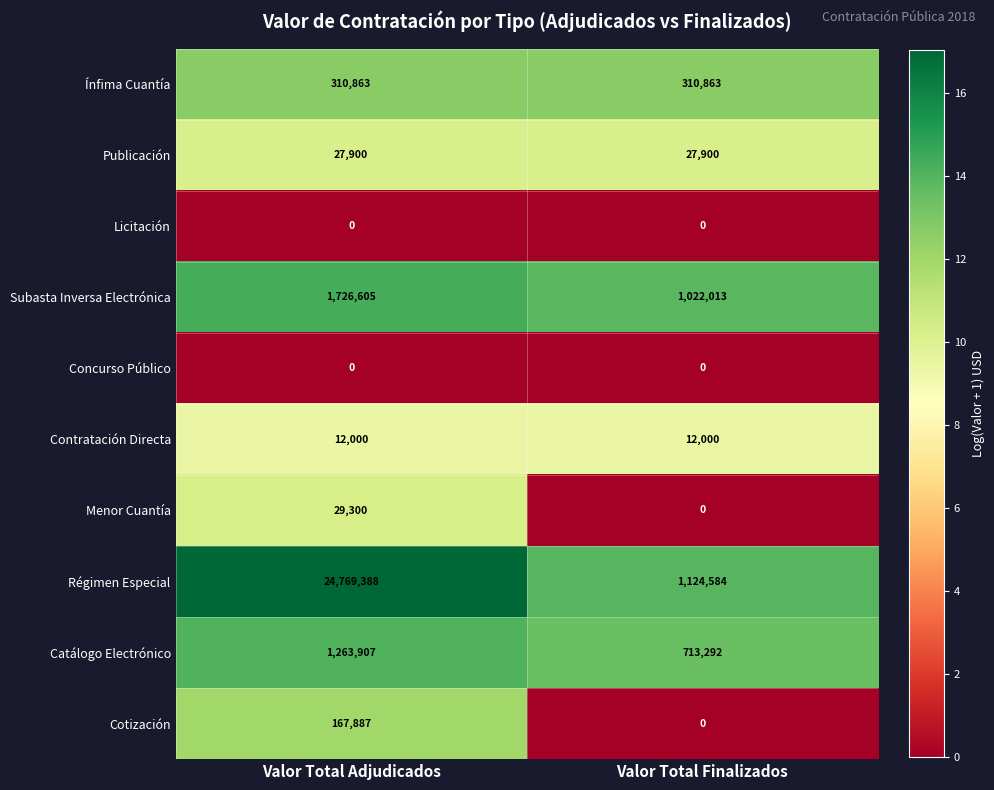

True or false: Catálogo Electrónico has a value of 802966 at Valor Total Adjudicados.

False